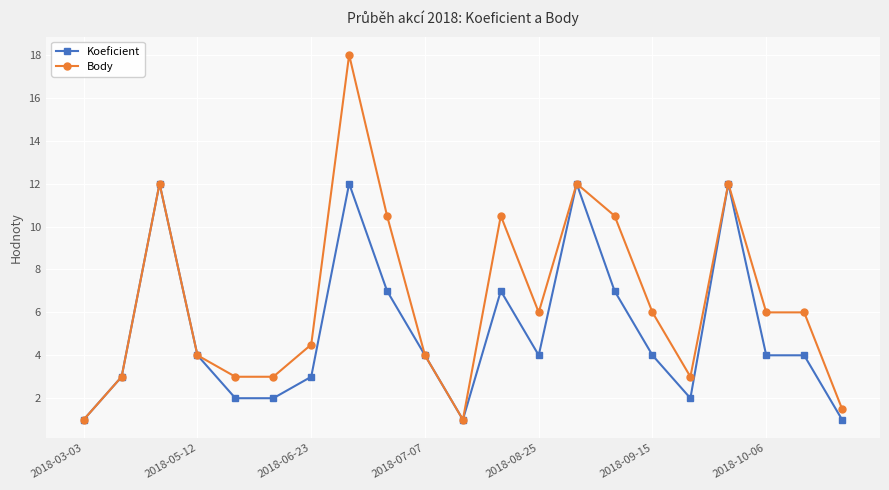

What is the difference between the maximum and second lowest values in the Body series?

17.0